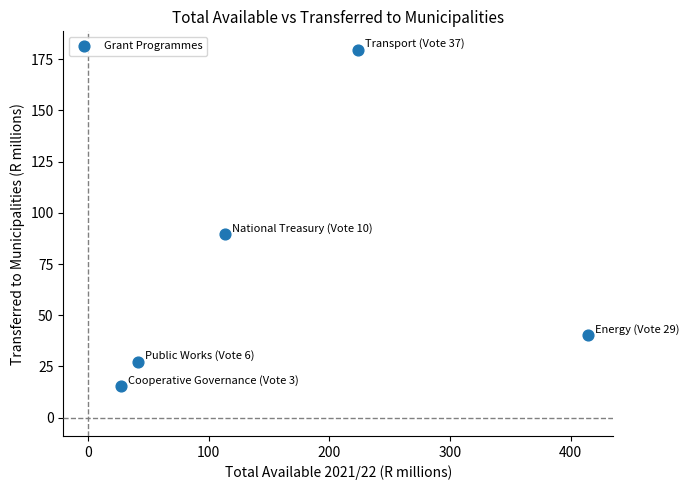

What is the average X value?

164.1